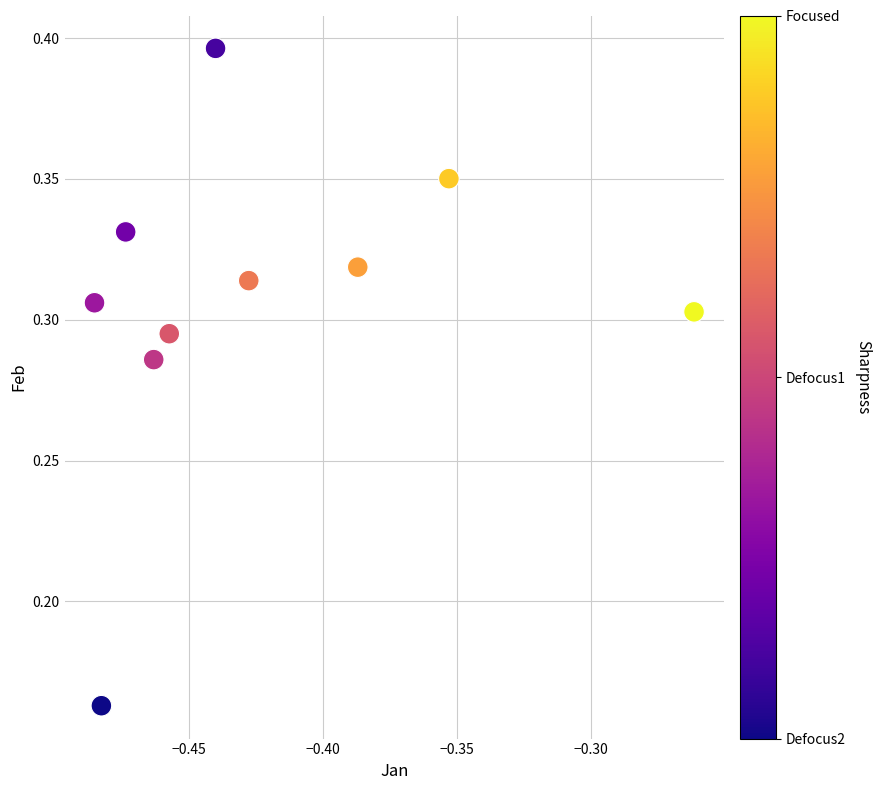

What is the average X value?

-0.4